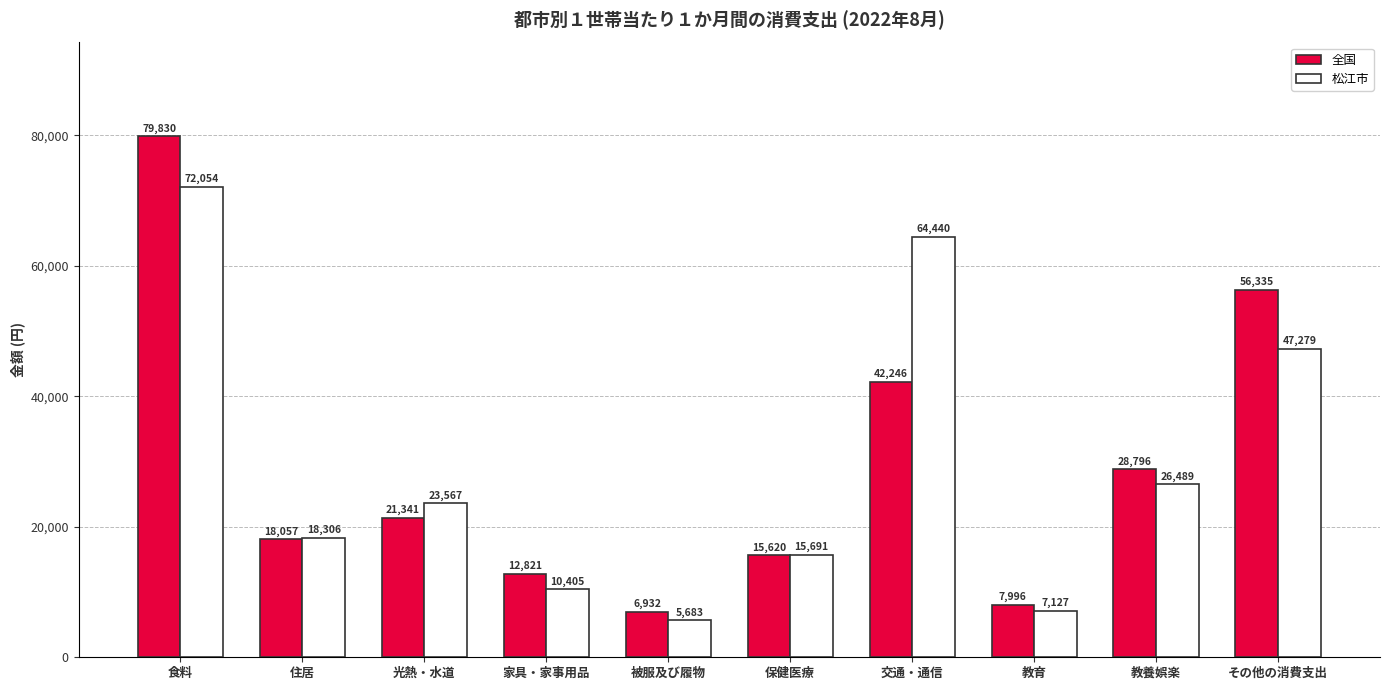

How many series are shown in this chart?

2